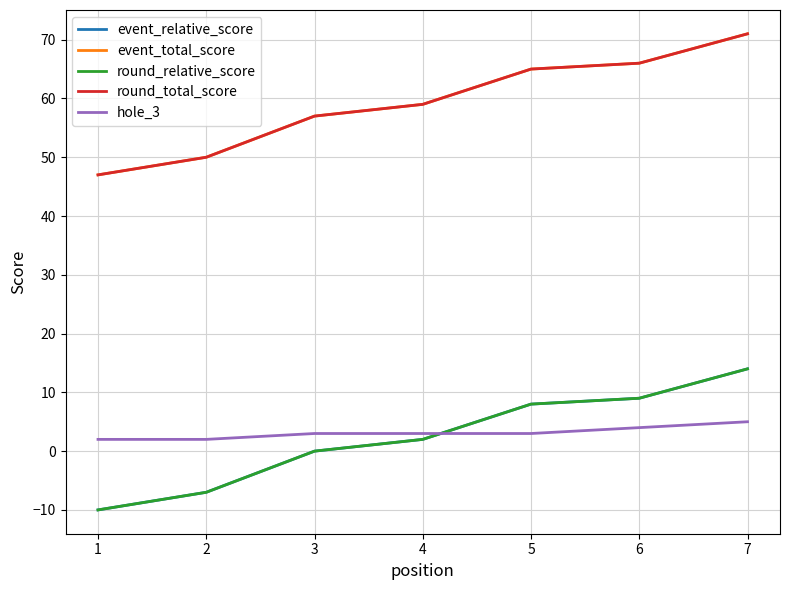

Between 7 and 4, which is larger?

7